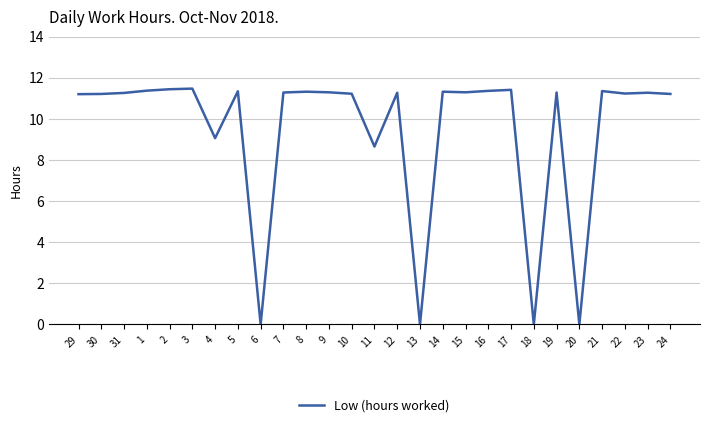

How many lines are shown in the chart?

1